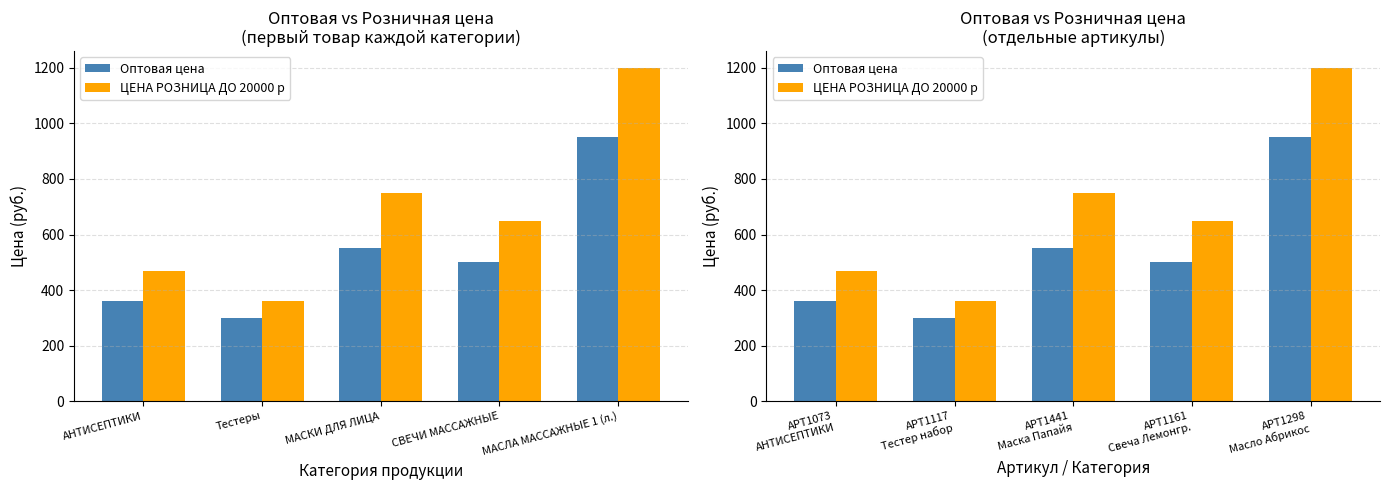

Count the ЦЕНА РОЗНИЦА ДО 20000 р values in the range 468 to 750.

3